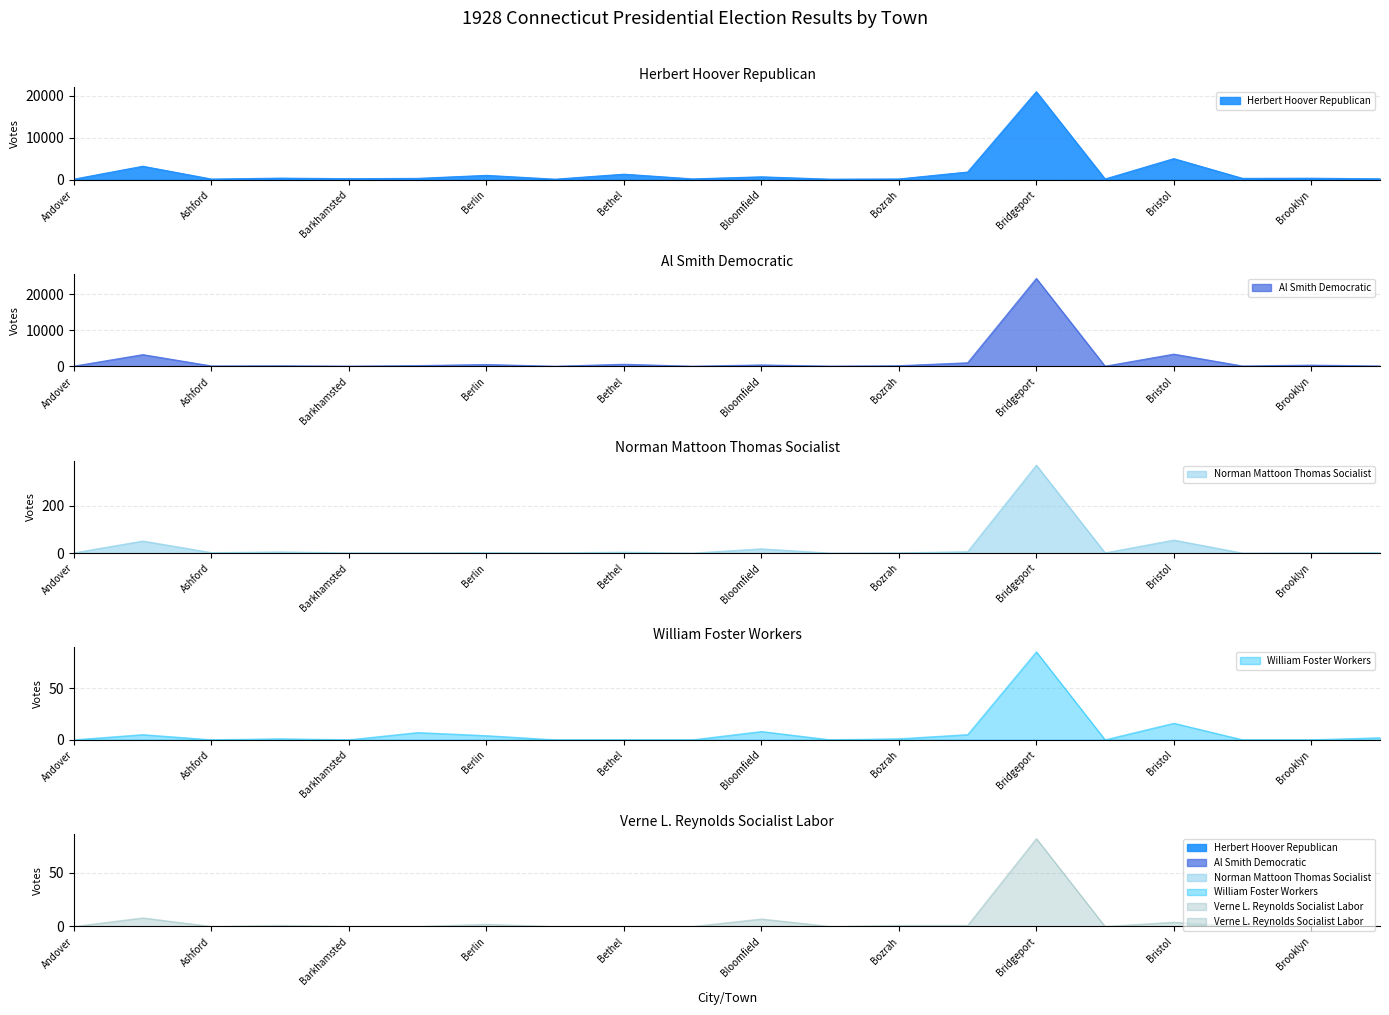

Reading left to right, what are all the values shown in this chart?

Herbert Hoover Republican: Andover=126	Ansonia=3209	Ashford=145	Avon=369	Barkhamsted=241	Beacon Falls=310	Berlin=1032	Bethany=119	Bethel=1313	Bethlehem=187	Bloomfield=683	Bolton=121	Bozrah=169	Branford=1826	Bridgeport=21019	Bridgewater=163	Bristol=5028	Brookfield=313	Brooklyn=346	Burlington=205
Al Smith Democratic: Andover=78	Ansonia=3269	Ashford=120	Avon=172	Barkhamsted=66	Beacon Falls=217	Berlin=521	Bethany=40	Bethel=588	Bethlehem=46	Bloomfield=404	Bolton=73	Bozrah=186	Branford=1001	Bridgeport=24448	Bridgewater=56	Bristol=3404	Brookfield=104	Brooklyn=352	Burlington=104
Norman Mattoon Thomas Socialist: Andover=1	Ansonia=51	Ashford=2	Avon=5	Barkhamsted=1	Beacon Falls=1	Berlin=2	Bethany=1	Bethel=4	Bethlehem=0	Bloomfield=18	Bolton=0	Bozrah=1	Branford=6	Bridgeport=372	Bridgewater=1	Bristol=55	Brookfield=0	Brooklyn=1	Burlington=2
William Foster Workers: Andover=0	Ansonia=5	Ashford=0	Avon=1	Barkhamsted=0	Beacon Falls=7	Berlin=4	Bethany=0	Bethel=0	Bethlehem=0	Bloomfield=8	Bolton=0	Bozrah=1	Branford=5	Bridgeport=85	Bridgewater=0	Bristol=16	Brookfield=0	Brooklyn=0	Burlington=2
Verne L. Reynolds Socialist Labor: Andover=0	Ansonia=8	Ashford=0	Avon=1	Barkhamsted=0	Beacon Falls=0	Berlin=2	Bethany=0	Bethel=0	Bethlehem=0	Bloomfield=7	Bolton=0	Bozrah=1	Branford=1	Bridgeport=82	Bridgewater=0	Bristol=4	Brookfield=0	Brooklyn=0	Burlington=0